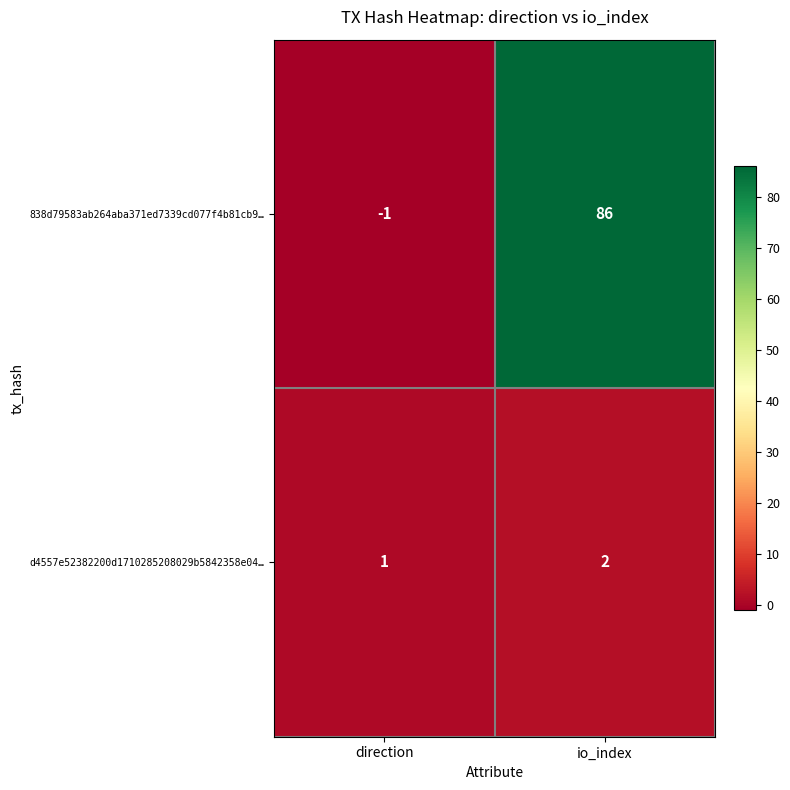

What is the total value across all series at io_index?

88